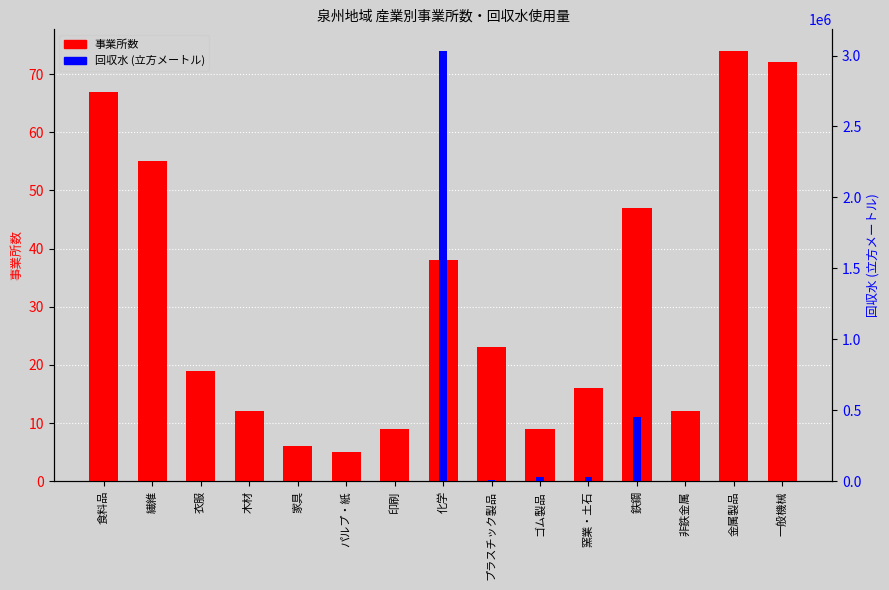

What is the sum of all 事業所数 values?

464